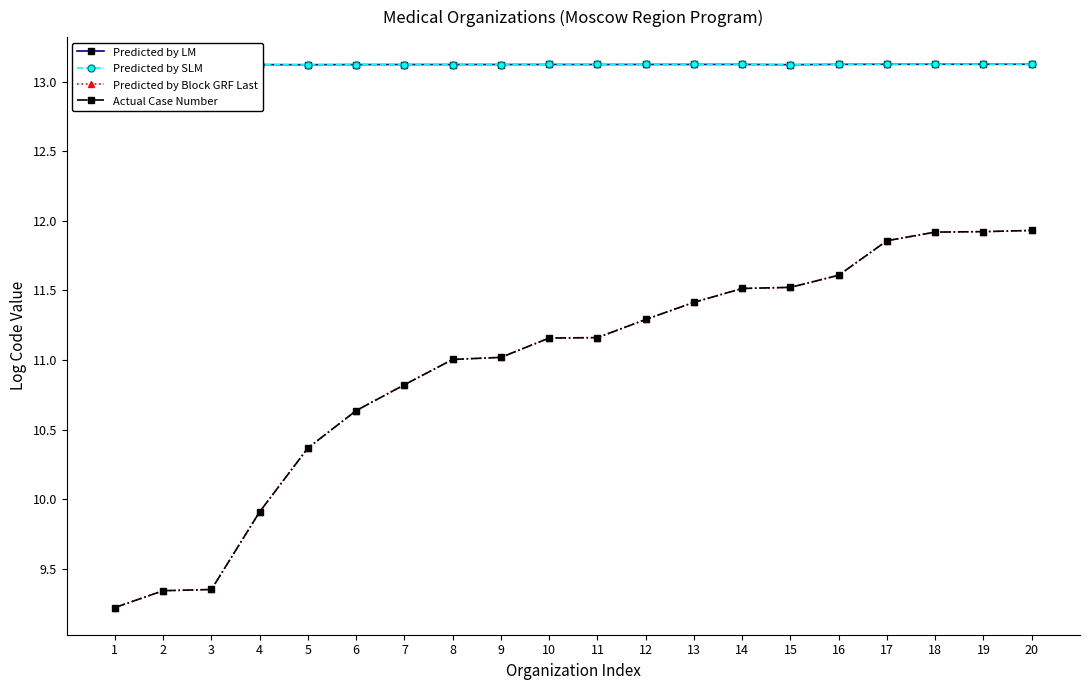

True or false: Predicted by LM and Predicted by Block GRF Last cross at least once.

False